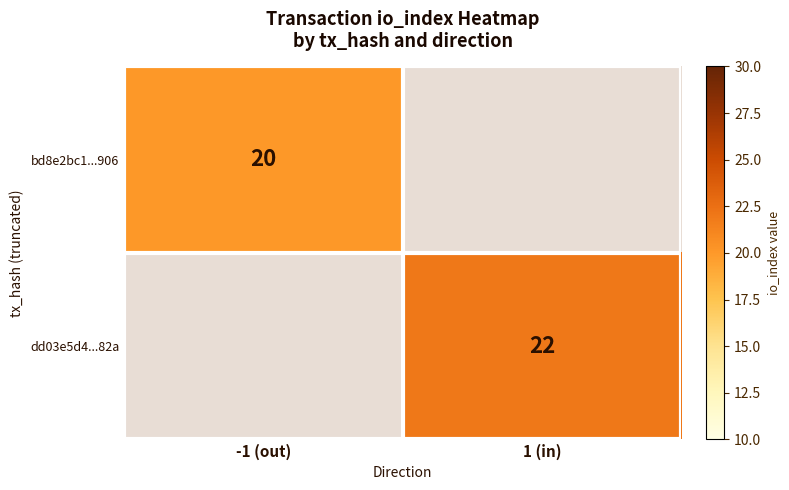

Is it true that bd8e2bc1...906 equals 20 at -1 (out)?

True